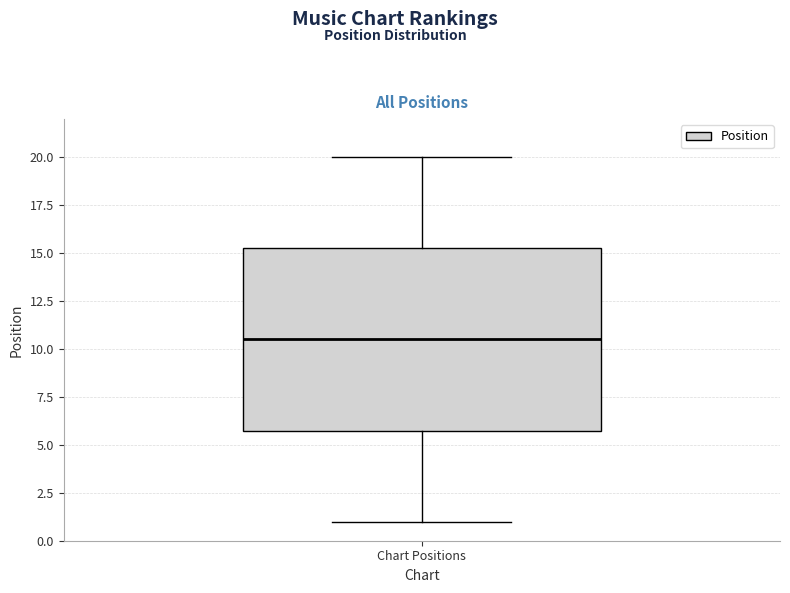

Read this box plot against the y-axis: the position of the median line, the range covered by the box, and the ends of both whiskers. The values are not printed on the chart, so give them approximately, as read against the axis.

median 10.5, box 6.0 to 15.5, whiskers 1.0 to 20.0